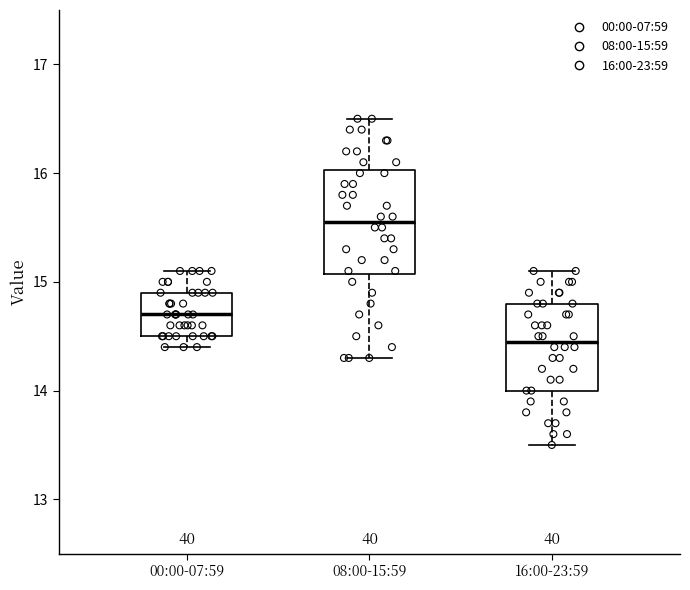

Comparing the boxes themselves (not the whiskers), which one is the tallest?

08:00-15:59